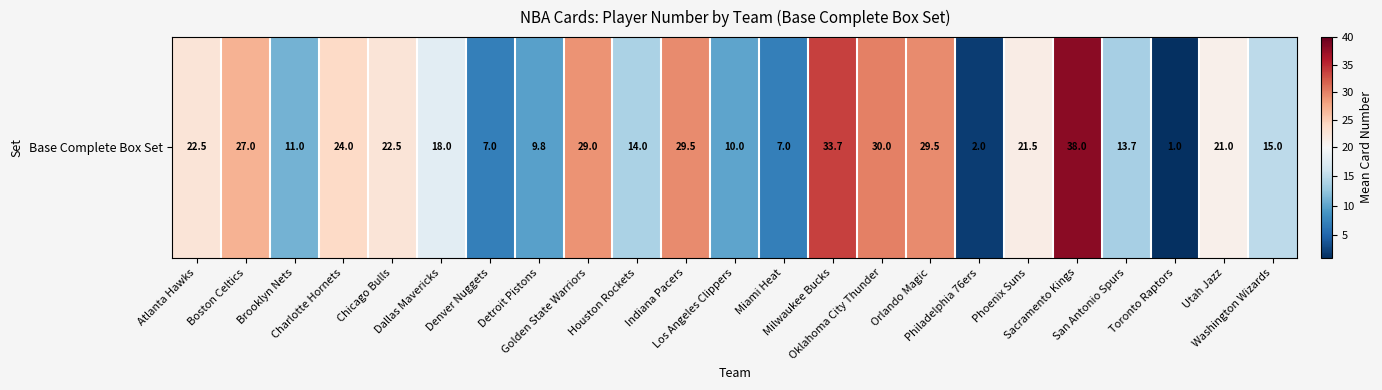

Reading right to left, list all the values displayed in this chart.

15.0	21.0	1.0	13.7	38.0	21.5	2.0	29.5	30.0	33.7	7.0	10.0	29.5	14.0	29.0	9.8	7.0	18.0	22.5	24.0	11.0	27.0	22.5